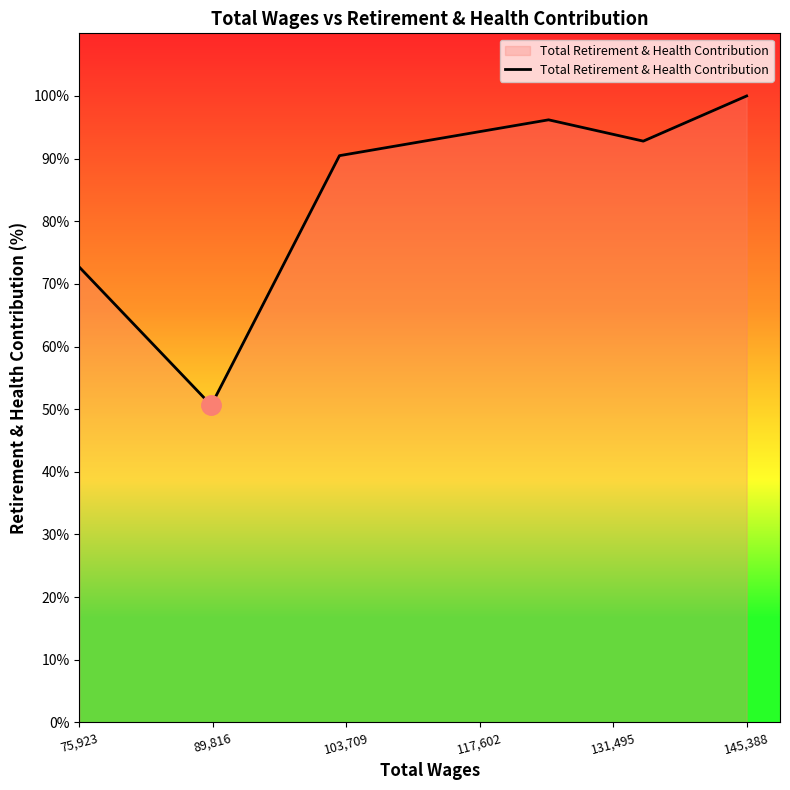

How many interior local peaks (higher than both neighbors) does the data have?

1